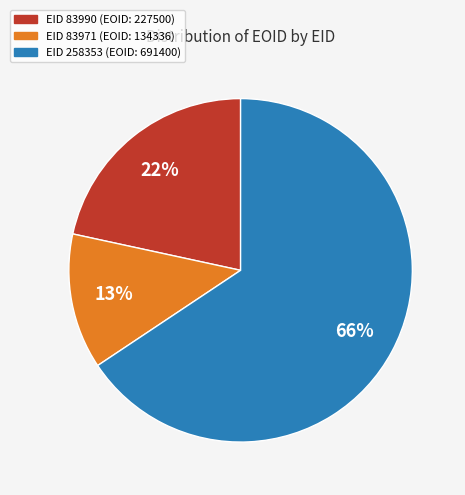

To the nearest percent, what is the average slice percentage?

33%